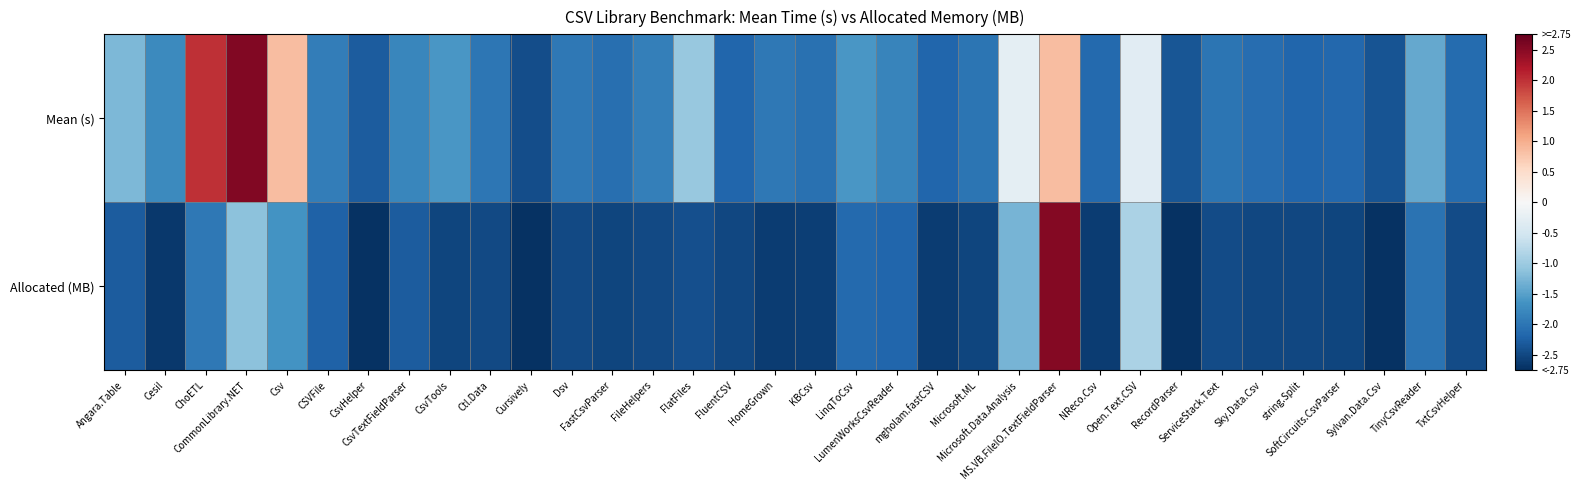

Which has a higher value, CsvTools or MS.VB.FileIO.TextFieldParser?

MS.VB.FileIO.TextFieldParser